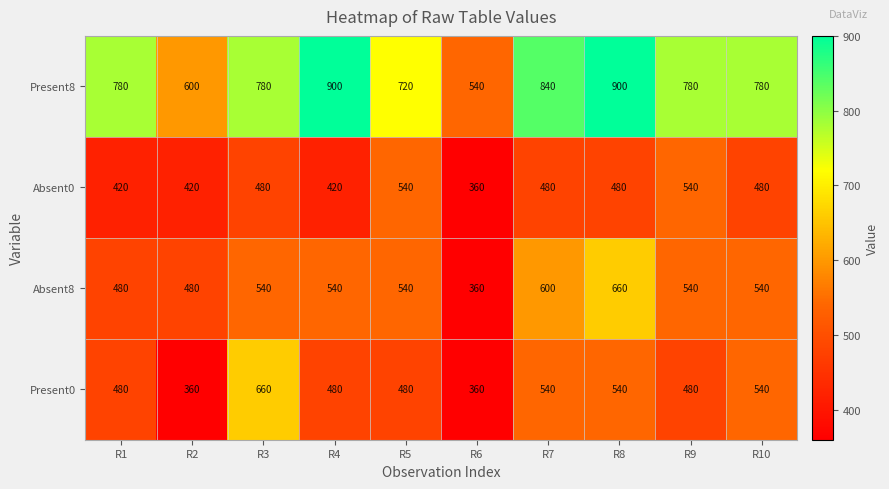

What is the total value across all series at R5?

2280